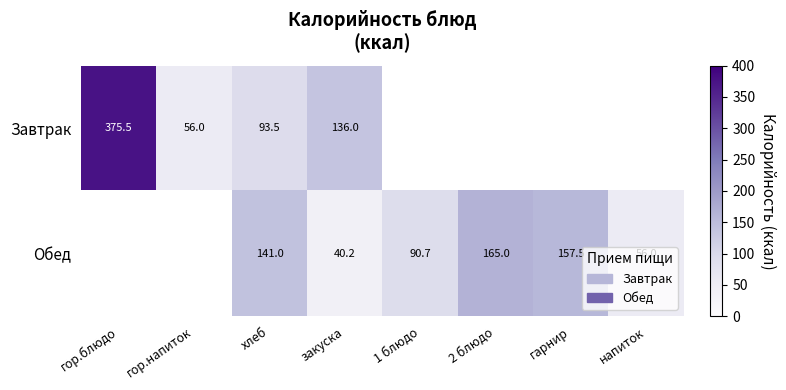

Is it true that Обед equals 47.7 at 1 блюдо?

False